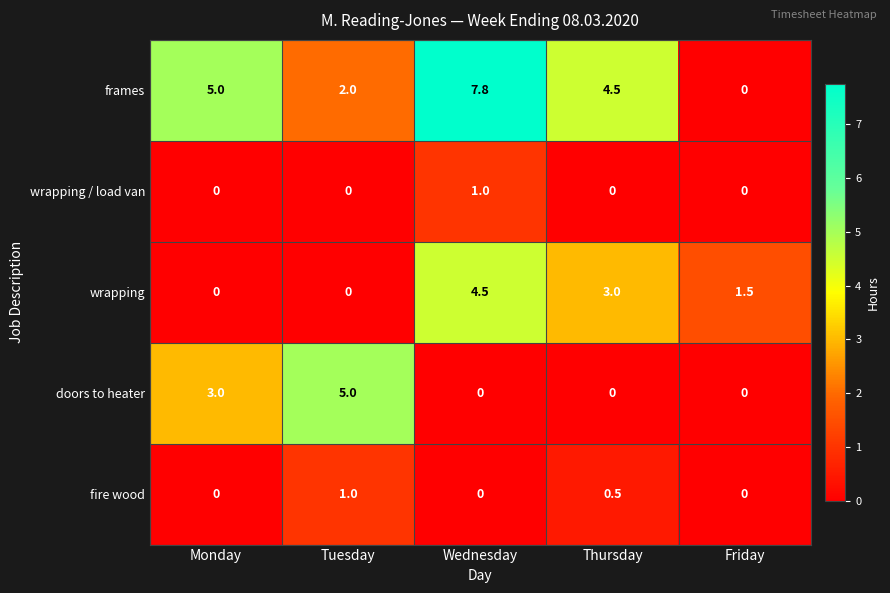

At which label does doors to heater reach its peak?

Tuesday